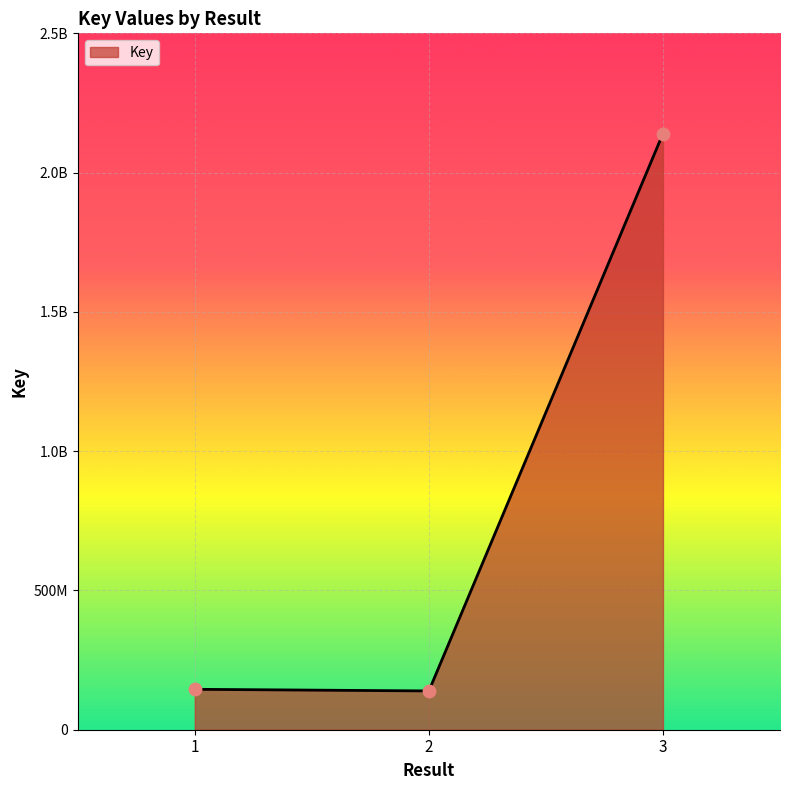

Which has a higher value, 2 or 3?

3